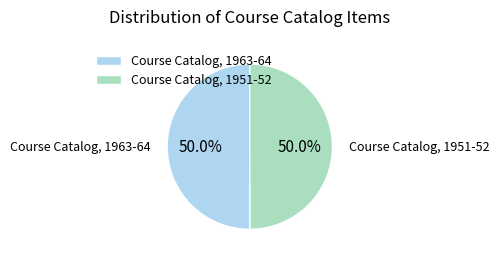

Is it true that Course Catalog, 1963-64 is 45% of the pie?

False